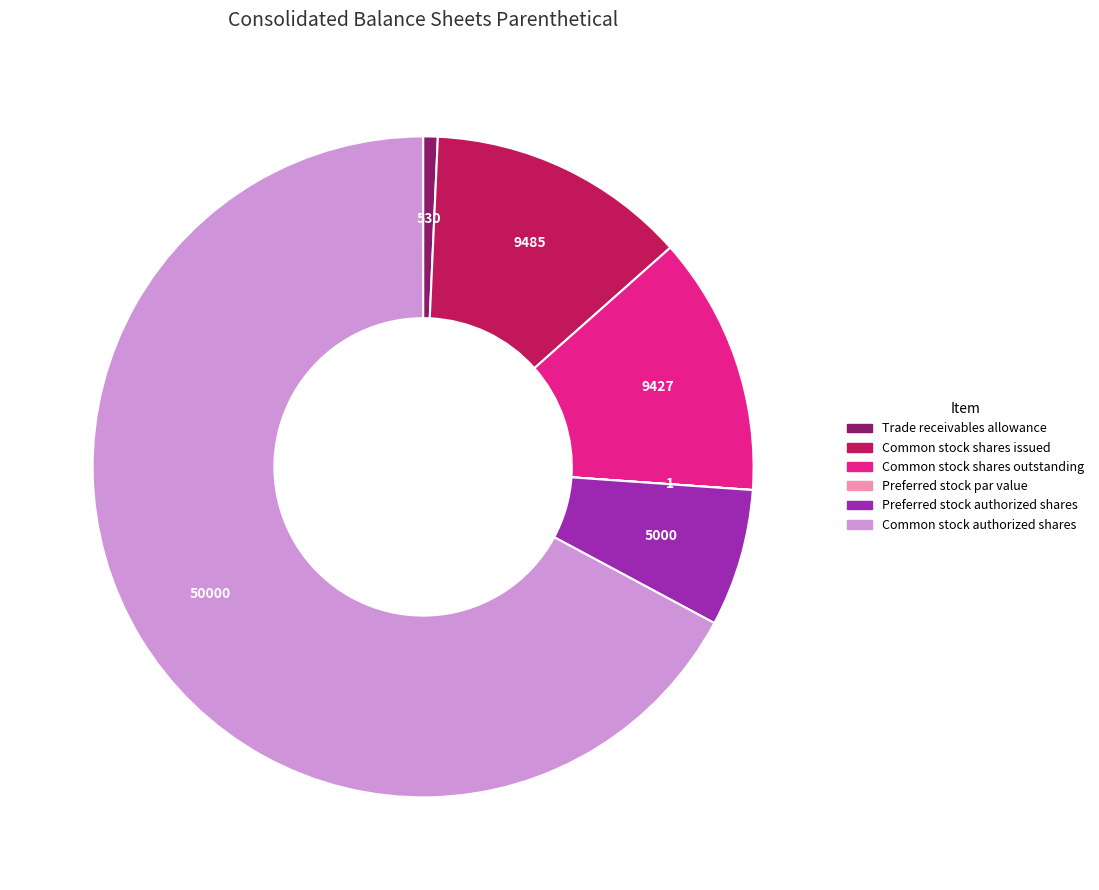

What is the largest slice in the pie chart?

Common stock authorized shares